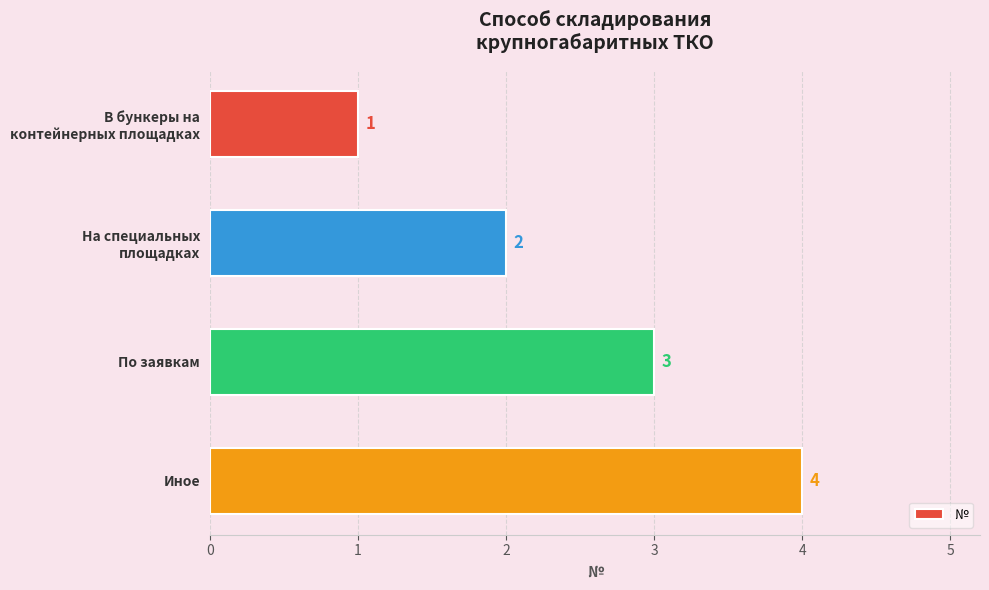

List the labels in order of value, smallest first.

В бункеры на
контейнерных площадках, На специальных
площадках, По заявкам, Иное